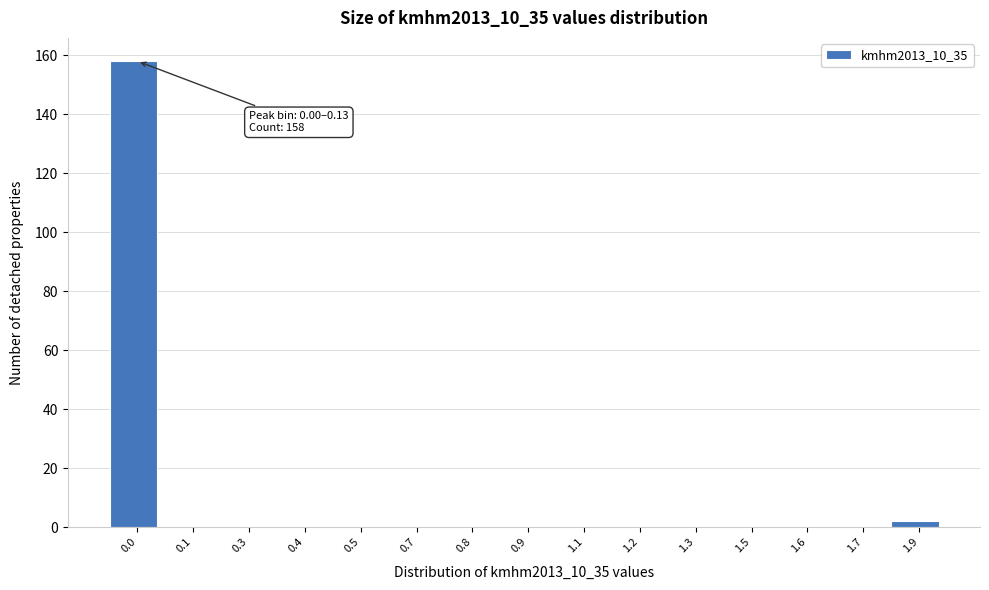

Reading left to right, extract all data points from this chart.

0.0=158	0.1=0	0.3=0	0.4=0	0.5=0	0.7=0	0.8=0	0.9=0	1.1=0	1.2=0	1.3=0	1.5=0	1.6=0	1.7=0	1.9=2